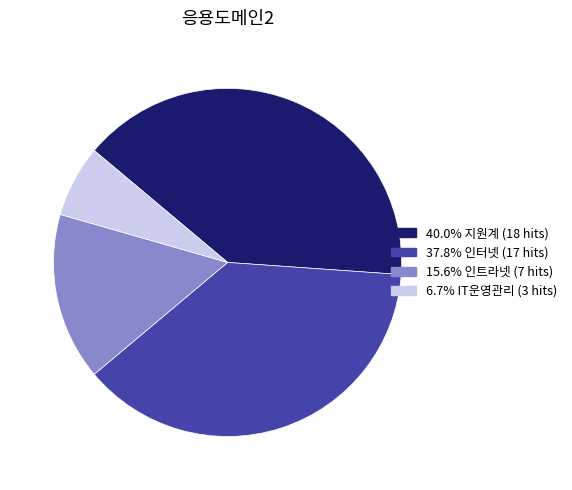

Is there a majority slice in this chart?

No